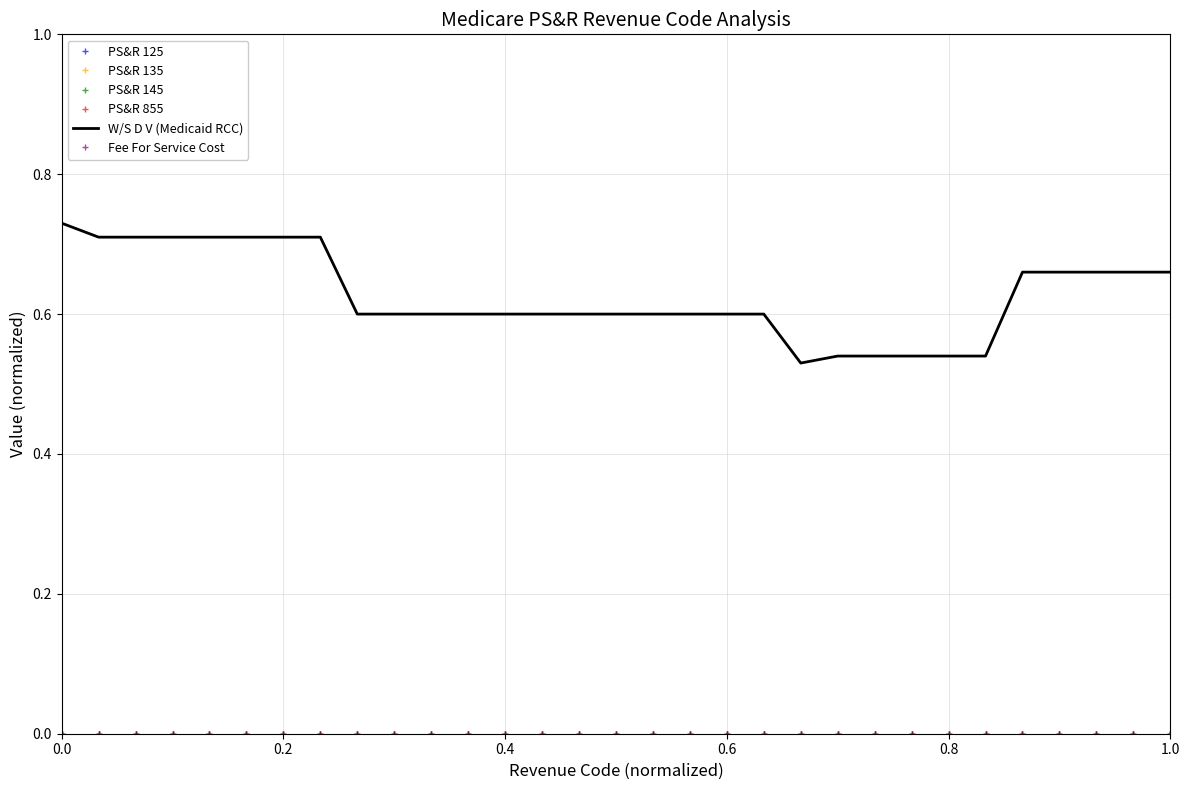

Count the W/S D V (Medicaid RCC) values in the range 0 to 1.

31